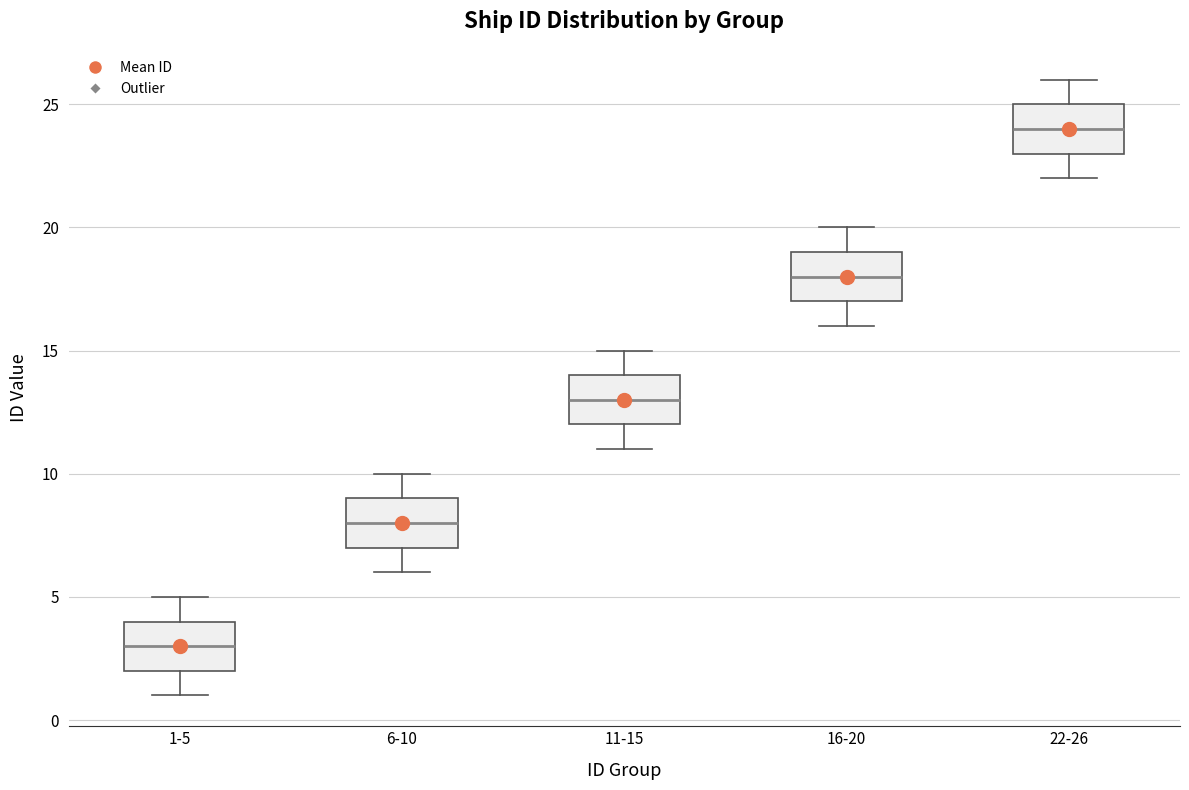

Reading left to right, transcribe this box plot: for each box, give where its median line is, the range the box spans, and where its two whiskers end, as read against the y-axis. The values are not printed on the chart, so give them approximately, as read against the axis.

1-5: median 3, box 2 to 4, whiskers 1 to 5
6-10: median 8, box 7 to 9, whiskers 6 to 10
11-15: median 13, box 12 to 14, whiskers 11 to 15
16-20: median 18, box 17 to 19, whiskers 16 to 20
22-26: median 24, box 23 to 25, whiskers 22 to 26